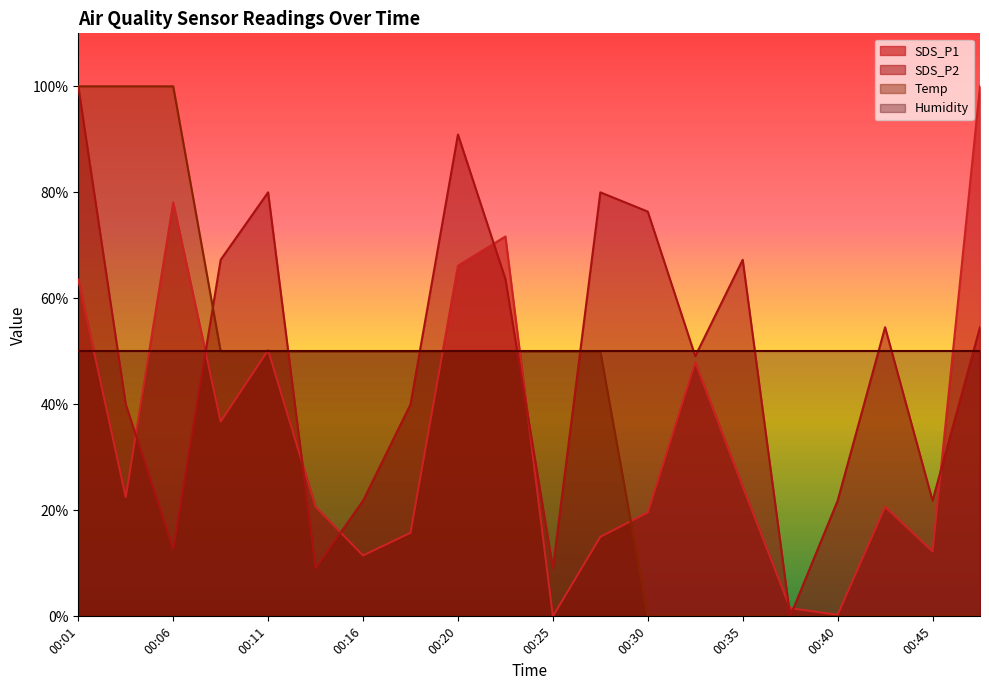

At how many categories does at least one series exceed 70?

9